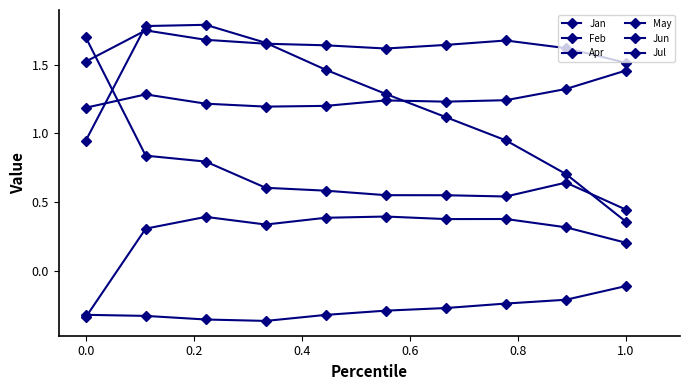

Does the chart have visible grid lines?

No